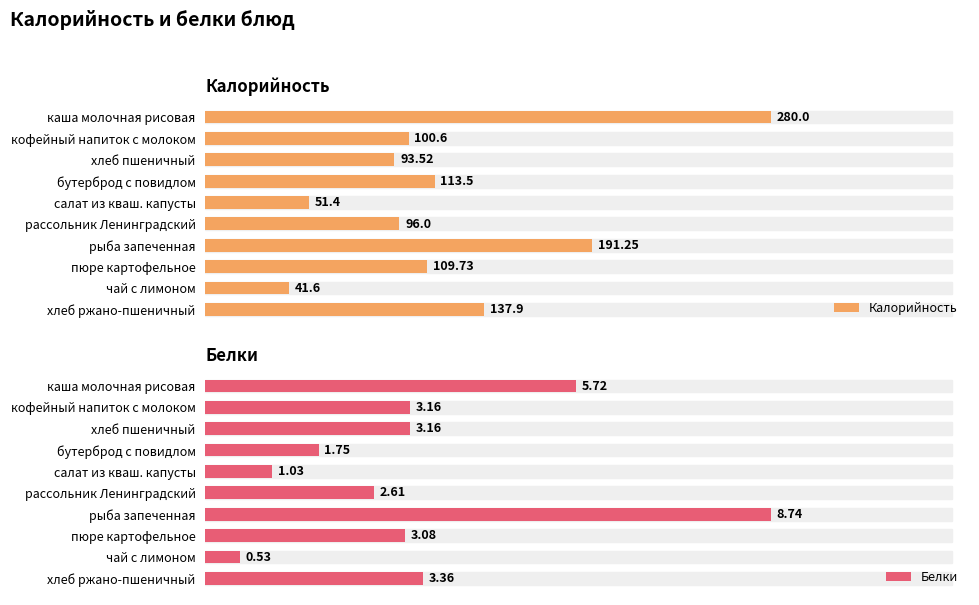

Which series has the largest range (max minus min)?

Калорийность